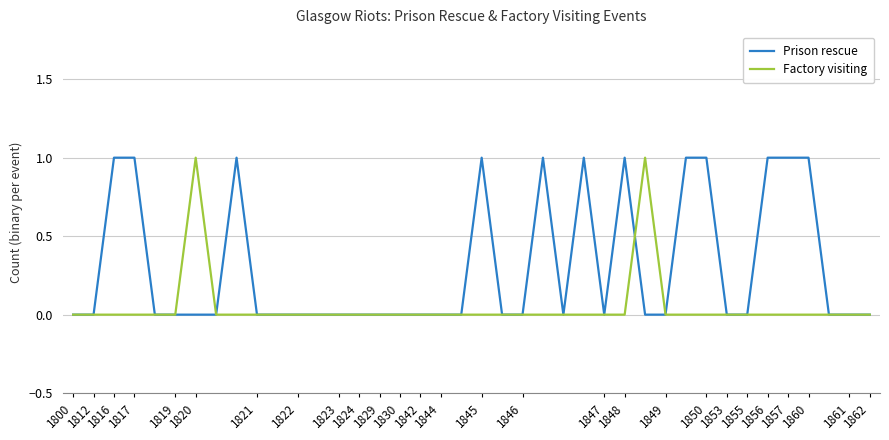

Which series has the largest total across all categories?

Prison rescue